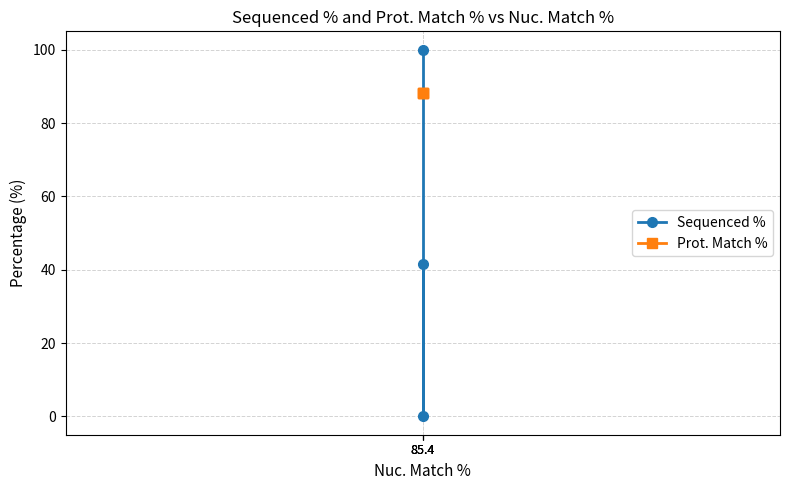

Is it true that Sequenced % equals 0.0 at 85.4?

True